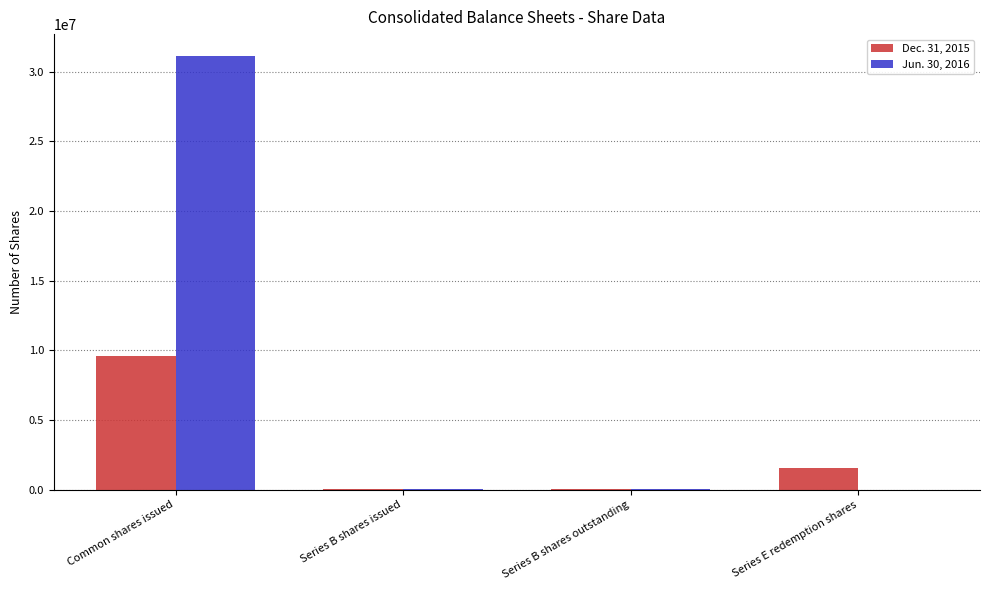

How many groups of bars are there?

4